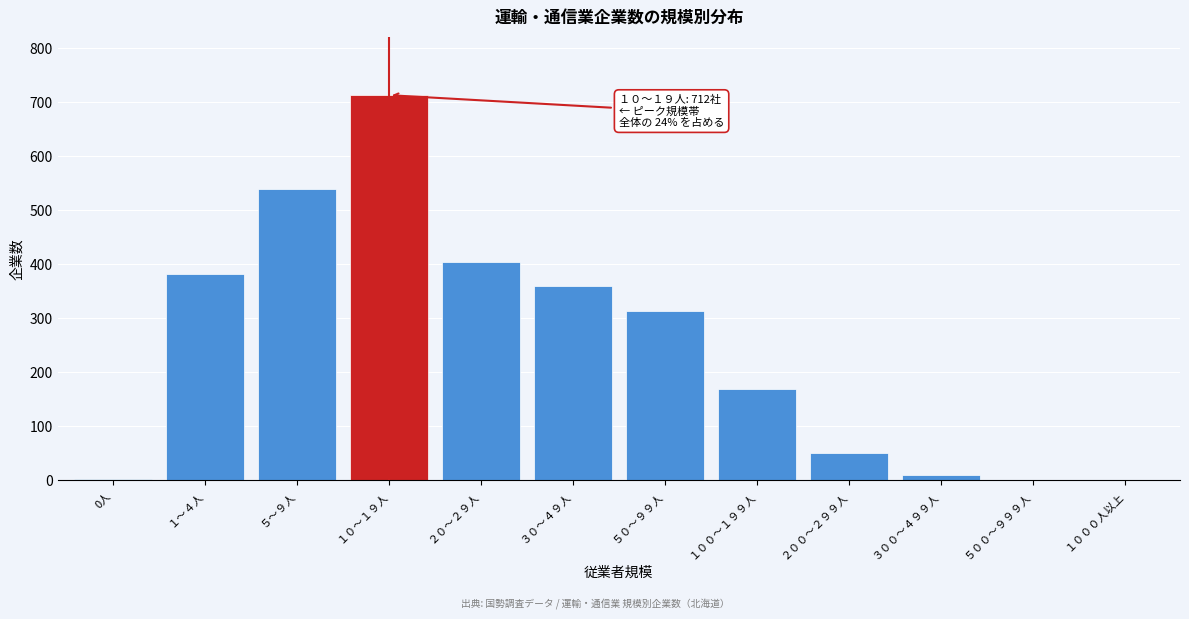

What is the change in value from ５～９人 to ２０～２９人?

-135